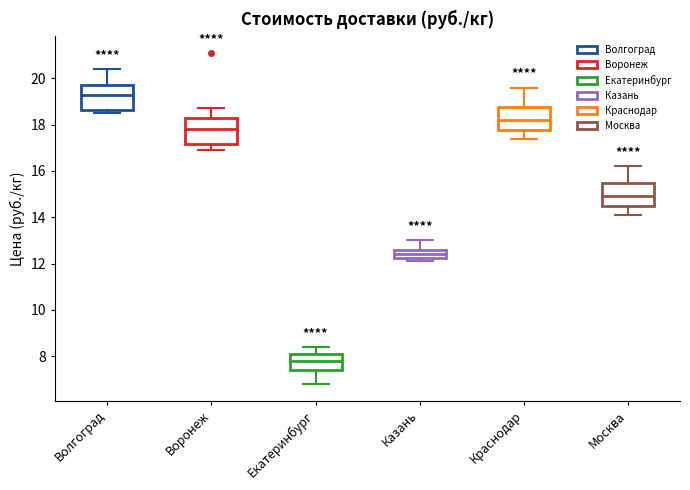

Reading left to right, read every box against the y-axis: the position of its median line, the range the box covers, and the ends of its whiskers. The values are not printed on the chart, so give them approximately, as read against the axis.

Волгоград: median 19.4, box 18.6 to 19.8, whiskers 18.6 (just below the box's lower edge) to 20.4
Воронеж: median 17.8, box 17.2 to 18.4, whiskers 17.0 to 18.8
Екатеринбург: median 7.8, box 7.4 to 8.2, whiskers 6.8 to 8.4
Казань: median 12.4, box 12.2 to 12.6, whiskers 12.2 (just below the box's lower edge) to 13.0
Краснодар: median 18.2, box 17.8 to 18.8, whiskers 17.4 to 19.6
Москва: median 15.0, box 14.6 to 15.6, whiskers 14.2 to 16.2